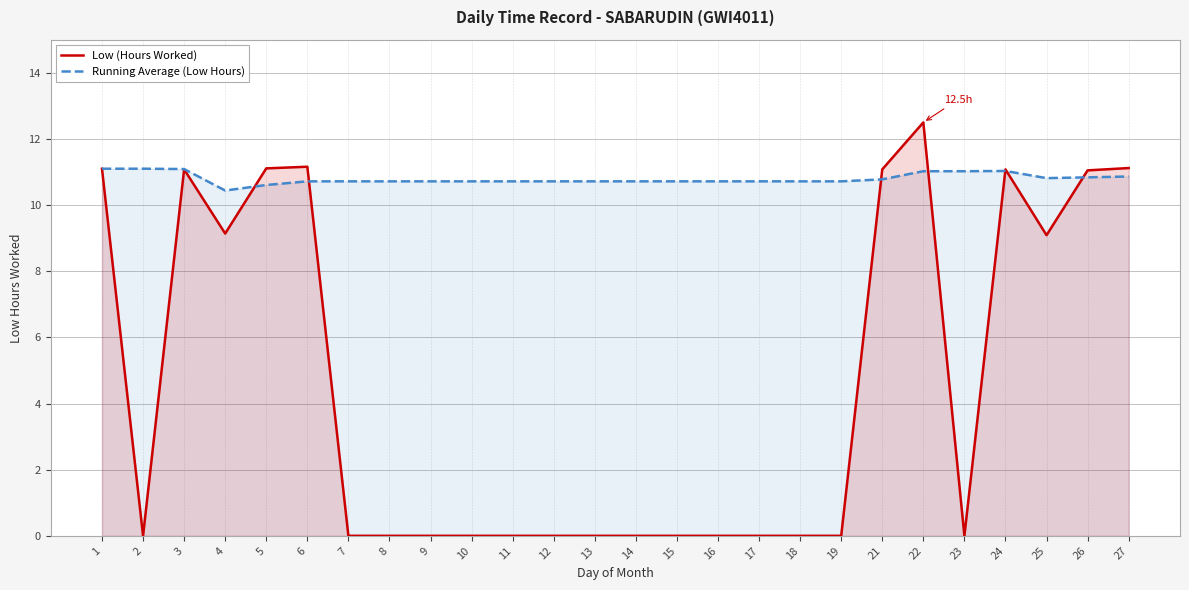

After their last crossing, which series has the higher values: Running Average (Low Hours) or Low (Hours Worked)?

Low (Hours Worked)